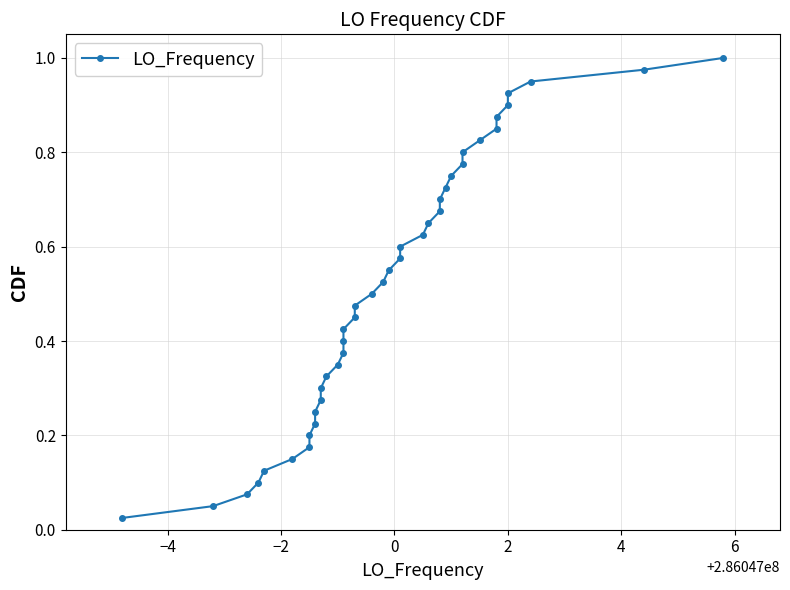

How many distinct data groups are displayed?

1